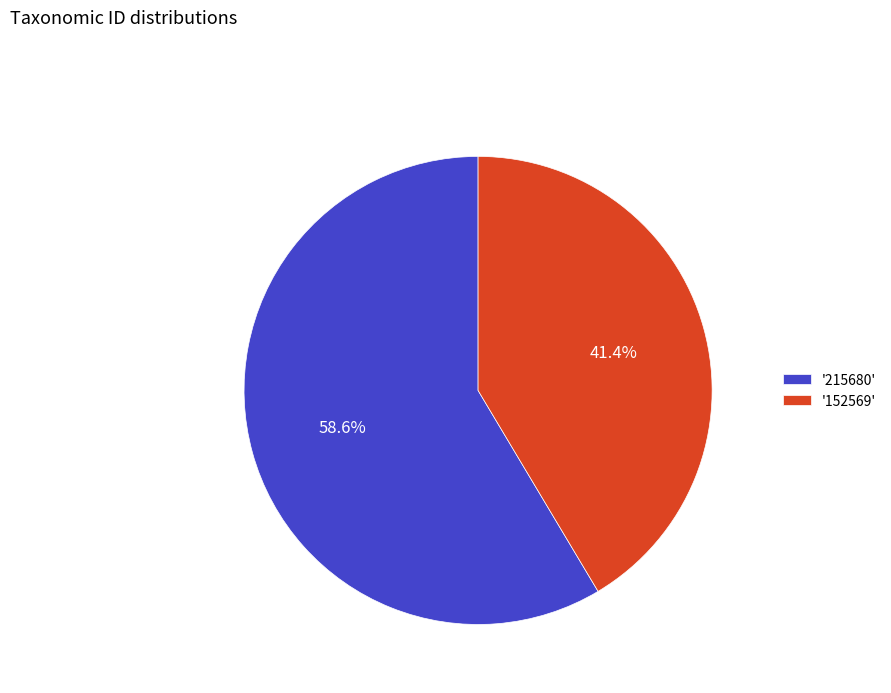

Rank the categories by value from lowest to highest.

'152569', '215680'